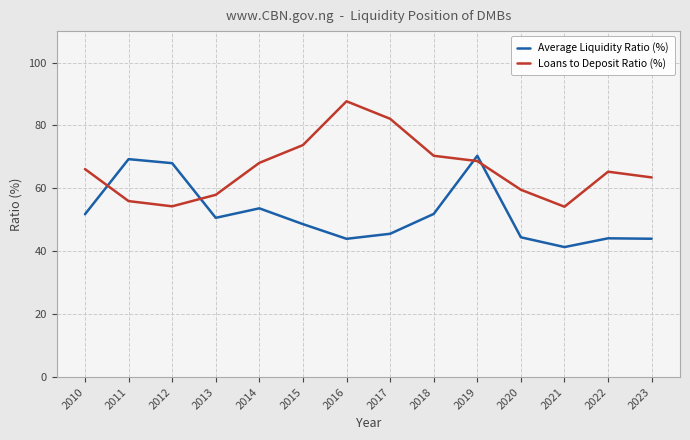

How many categories are shown in the chart?

14